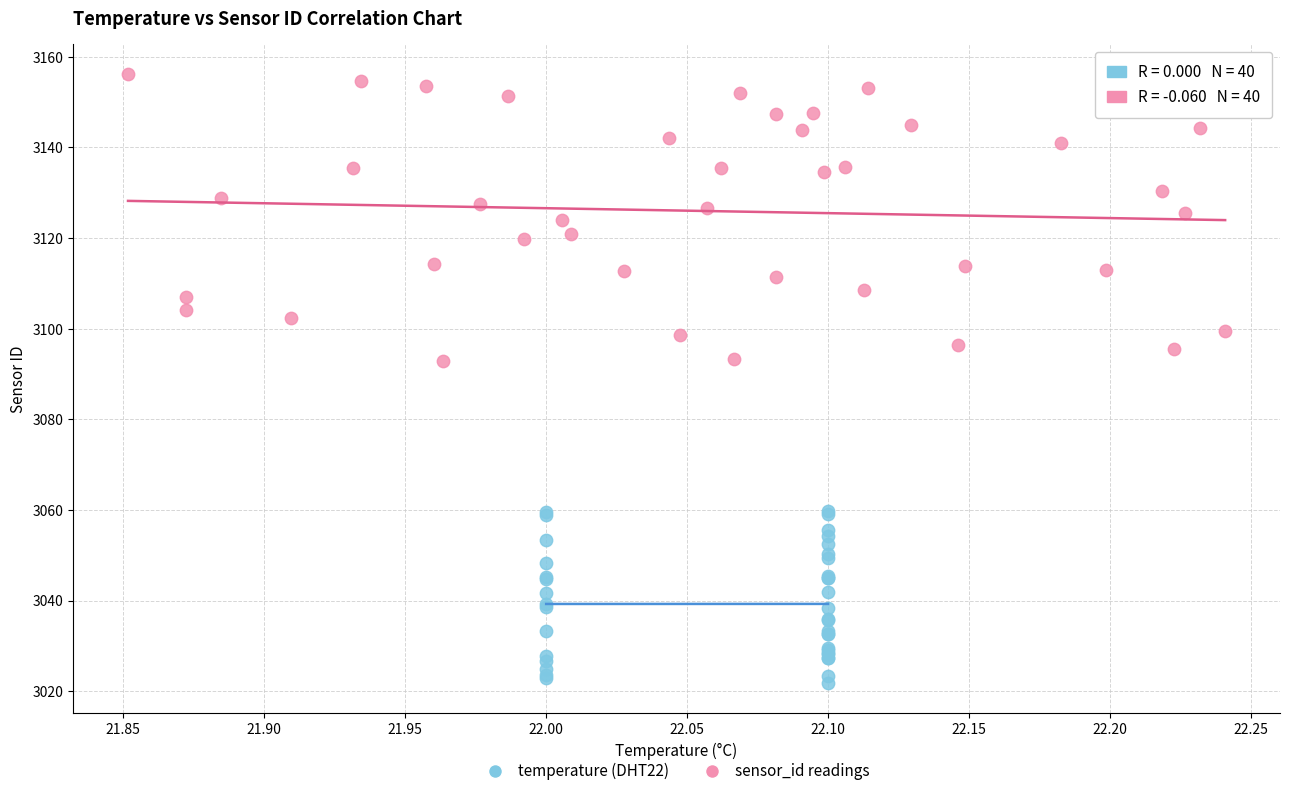

Which series contains the highest Y value?

sensor_id readings